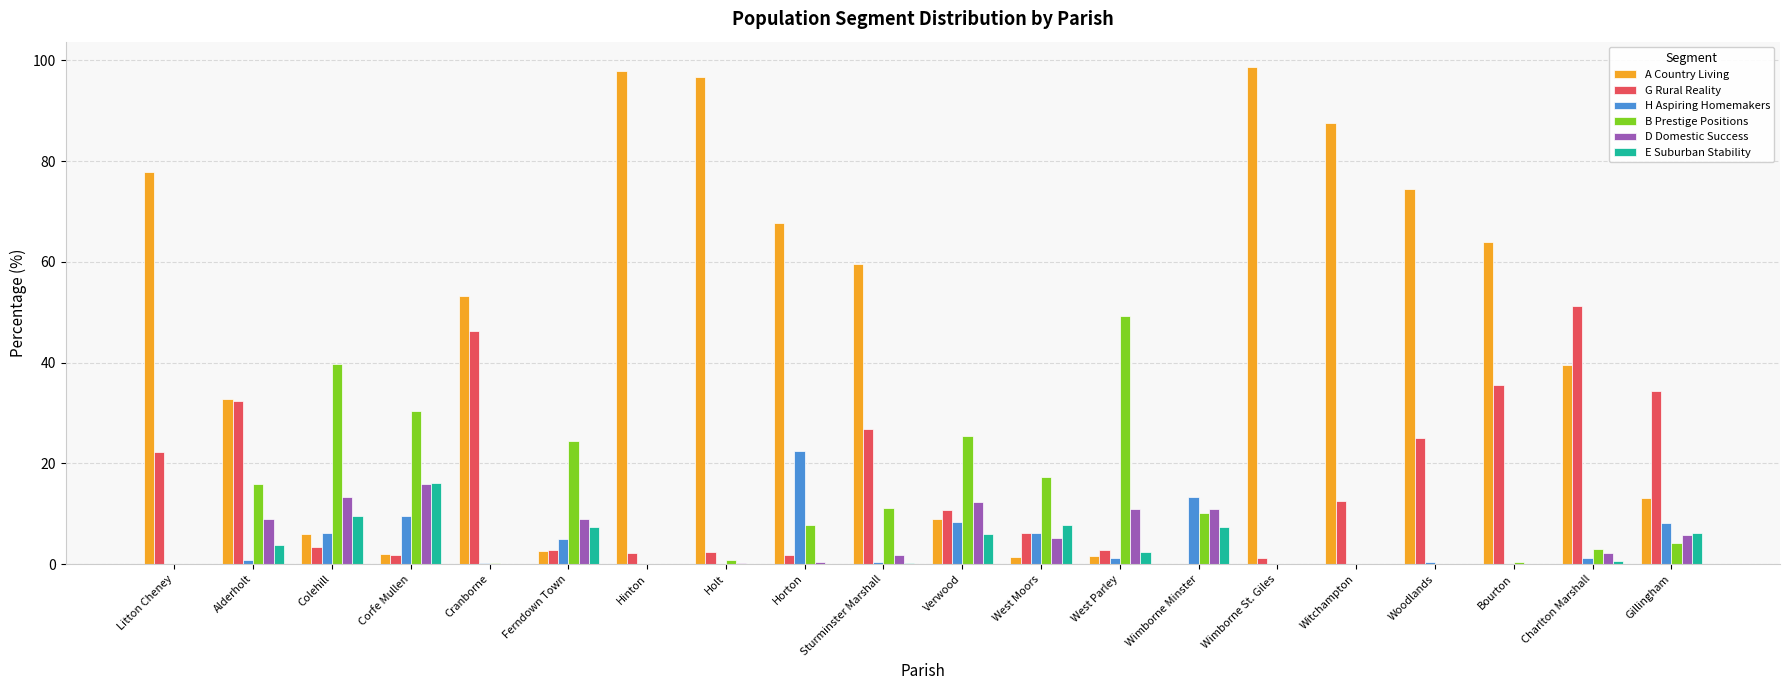

Which series changed the most between Colehill and West Moors?

B Prestige Positions